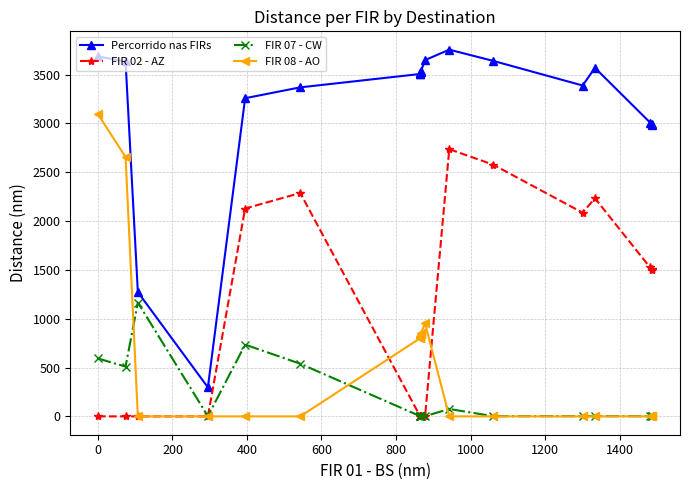

True or false: FIR 08 - AO and FIR 07 - CW intersect in this chart.

True